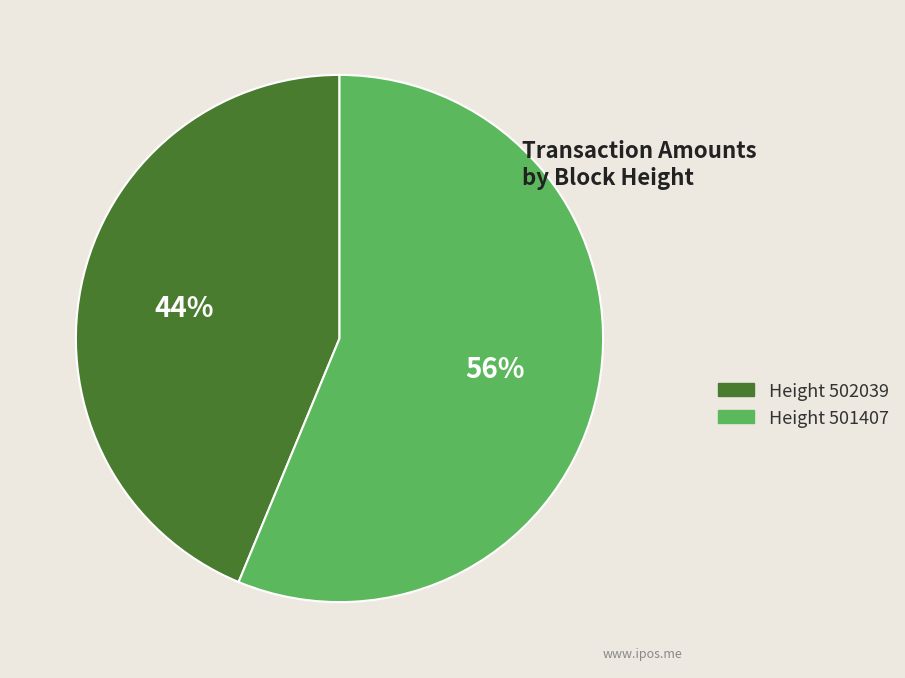

Count the number of slices in the pie.

2